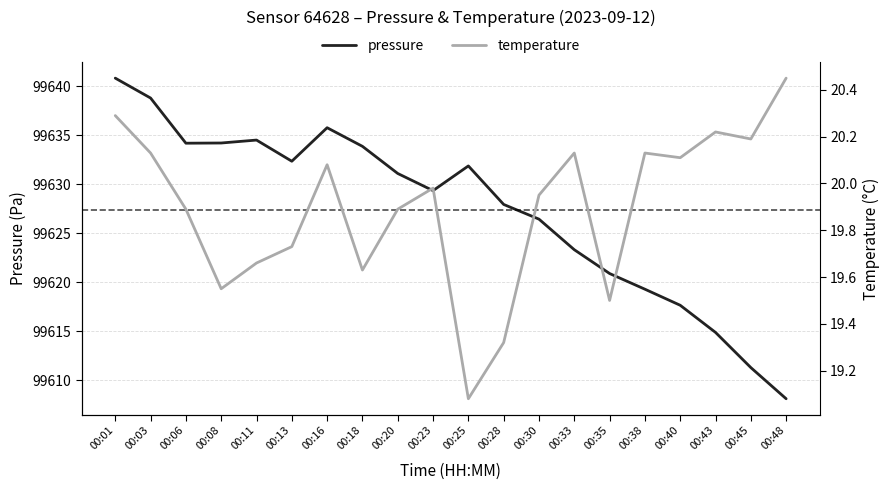

Rank the categories by temperature value from lowest to highest.

00:25, 00:28, 00:35, 00:08, 00:18, 00:11, 00:13, 00:06, 00:20, 00:30, 00:23, 00:16, 00:40, 00:03, 00:33, 00:38, 00:45, 00:43, 00:01, 00:48